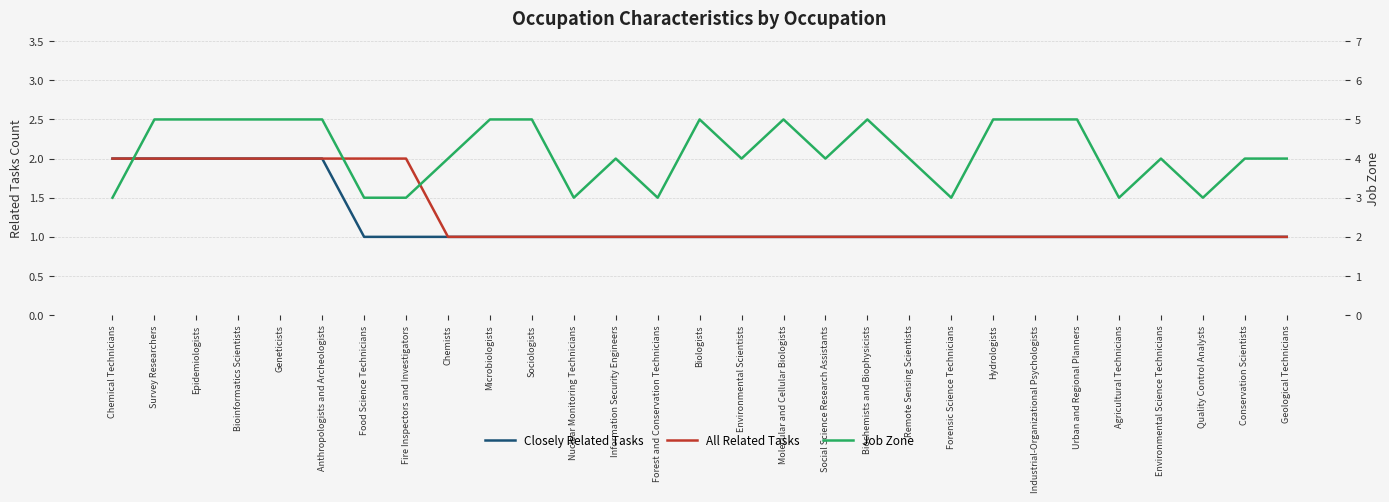

True or false: Closely Related Tasks and All Related Tasks cross at least once.

False